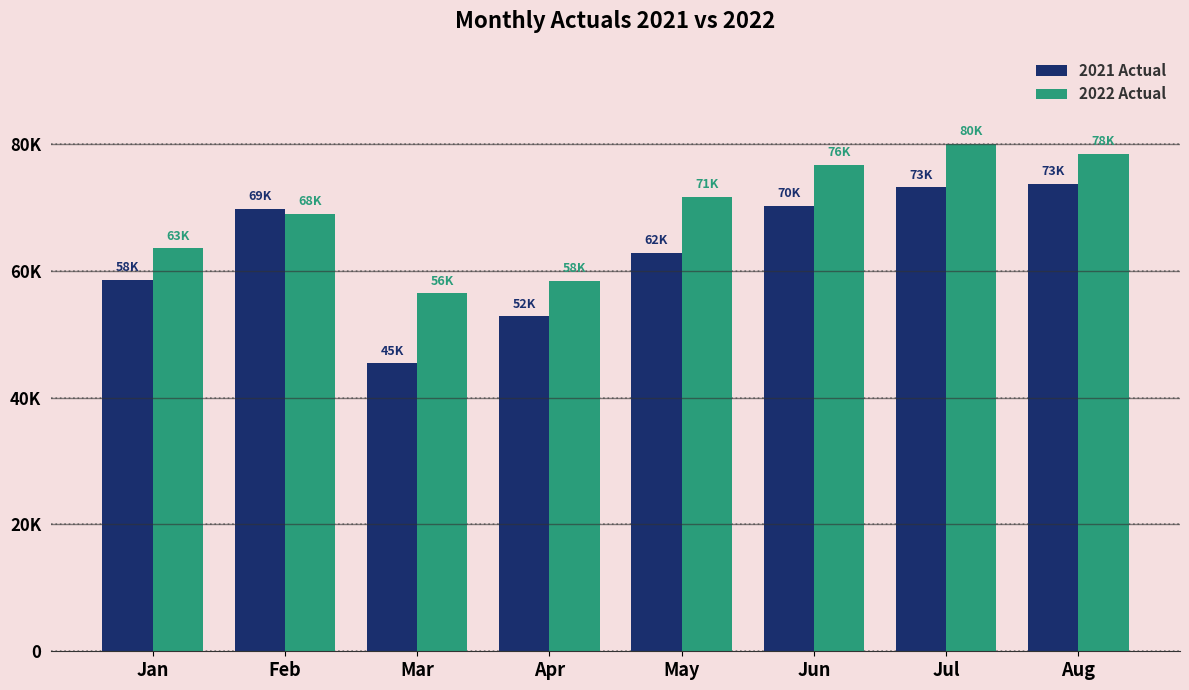

Which has a higher value, Feb or May?

Feb